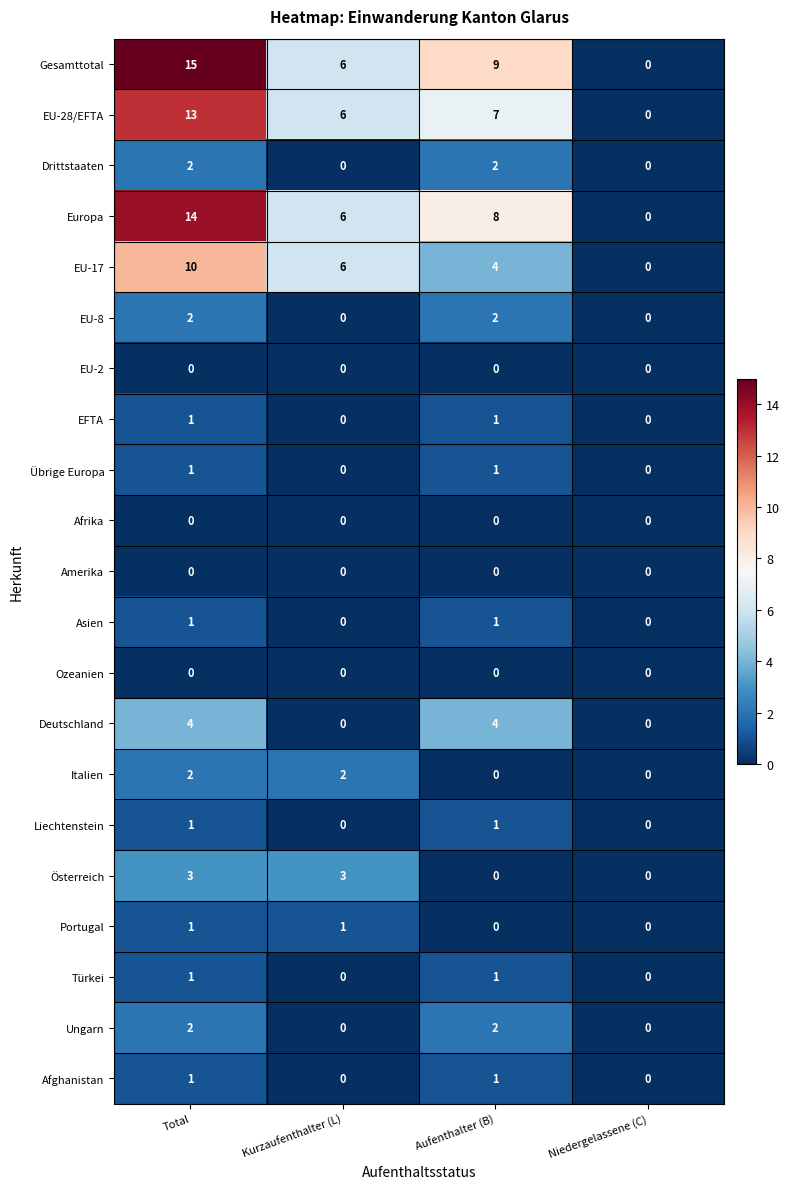

What is the spread (max minus min) of values at Aufenthalter (B)?

9